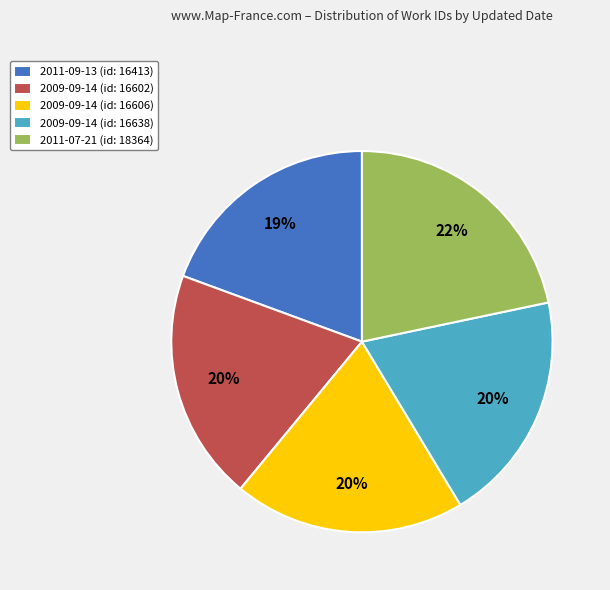

What is the ratio of the value at 2009-09-14 (id: 16638) to the value at 2011-07-21 (id: 18364)?

0.9